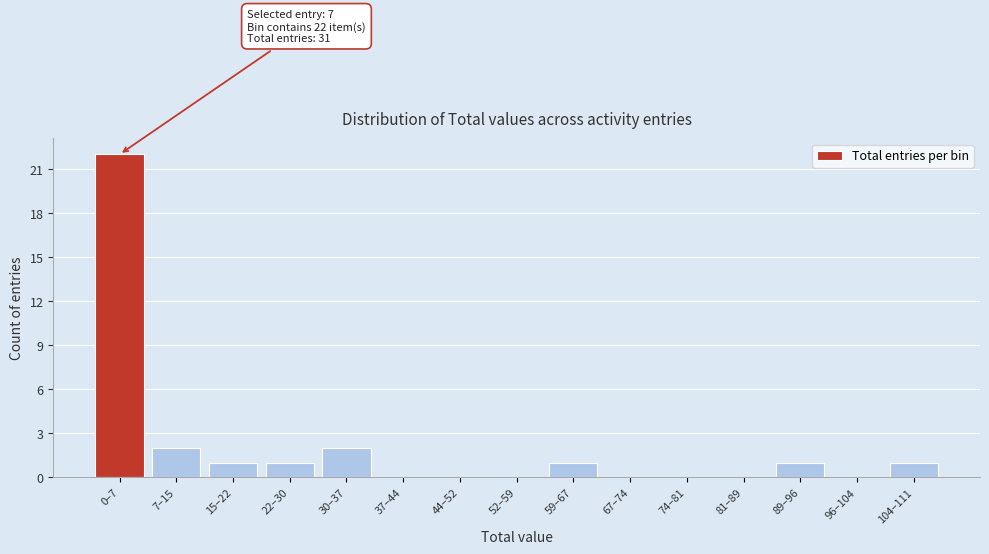

Reading right to left, list all the values displayed in this chart.

104–111=1	96–104=0	89–96=1	81–89=0	74–81=0	67–74=0	59–67=1	52–59=0	44–52=0	37–44=0	30–37=2	22–30=1	15–22=1	7–15=2	0–7=22